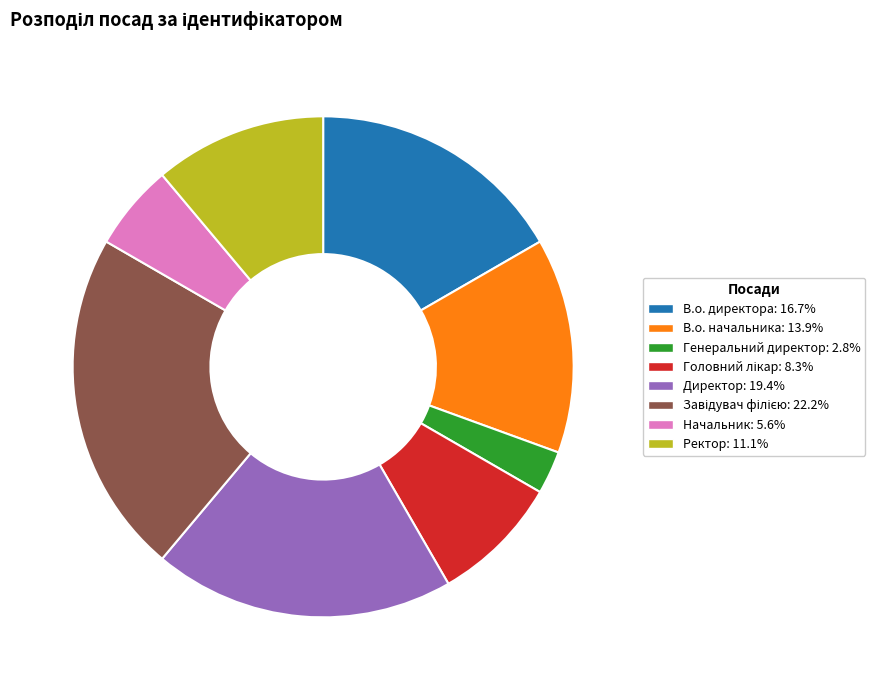

Which category has the smallest portion of the pie?

Генеральний директор